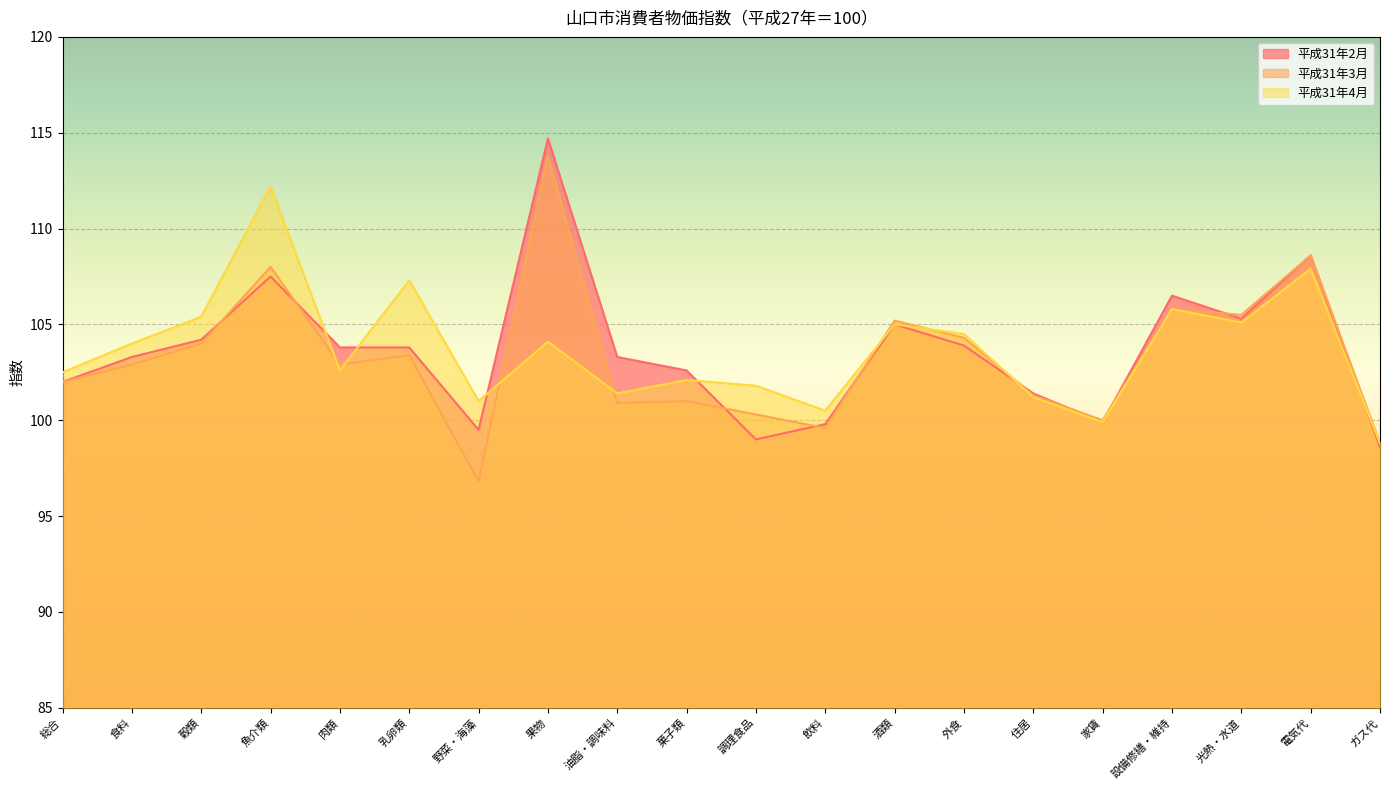

The 平成31年4月 series shows 101.0 at 野菜・海藻. True or false?

True